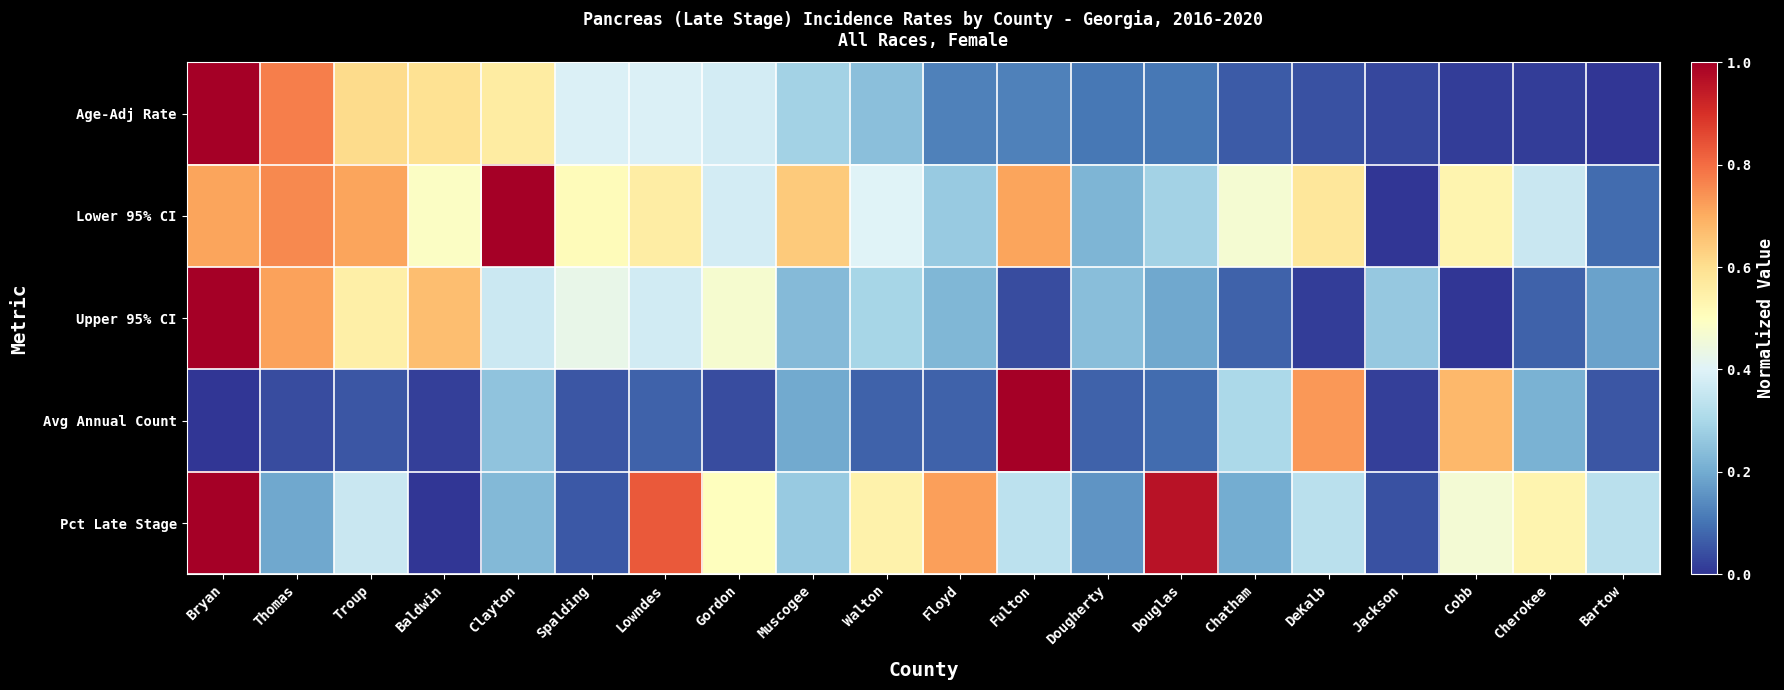

How many categories are shown in the chart?

20